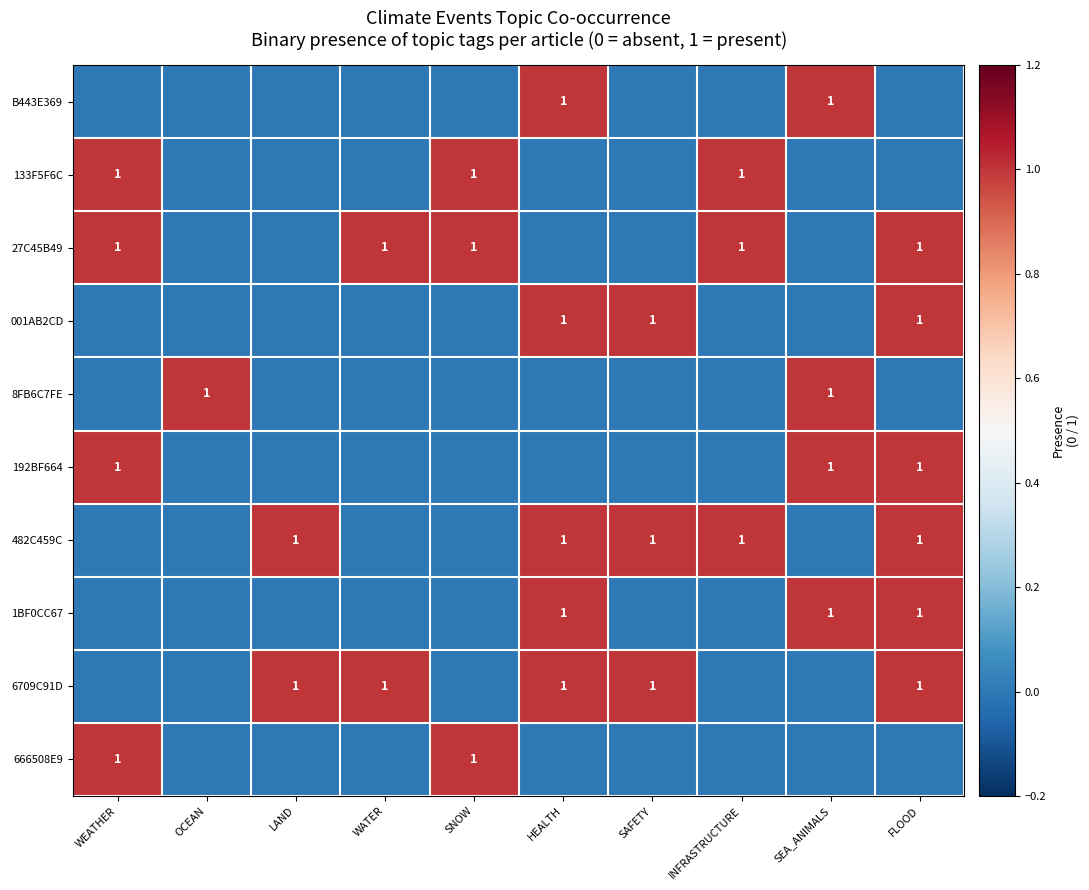

What is the total value across all series at SNOW?

3